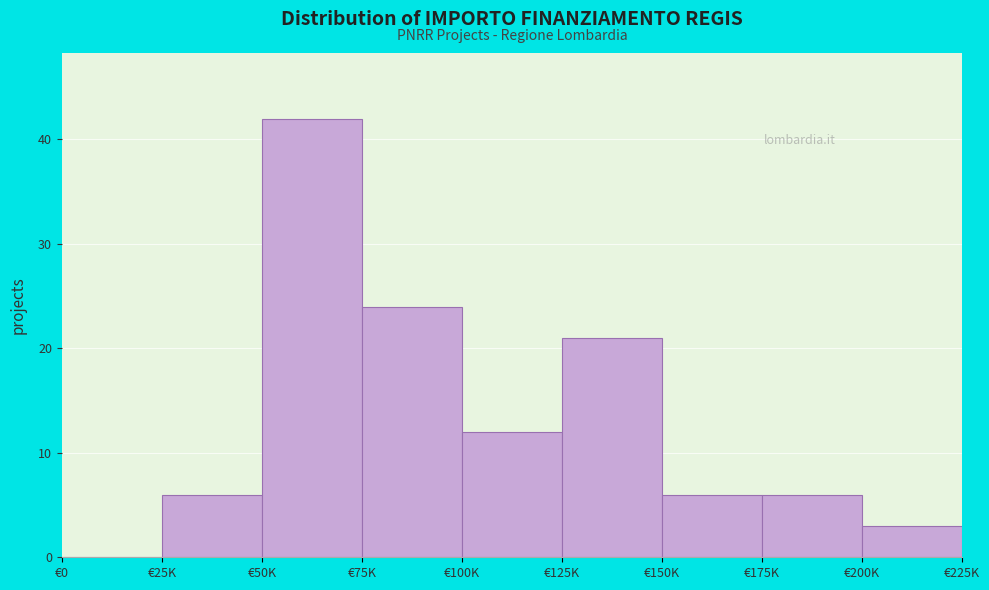

Reading right to left, transcribe all the data shown in this chart.

€200K=3	€175K=6	€150K=6	€125K=21	€100K=12	€75K=24	€50K=42	€25K=6	€0=0